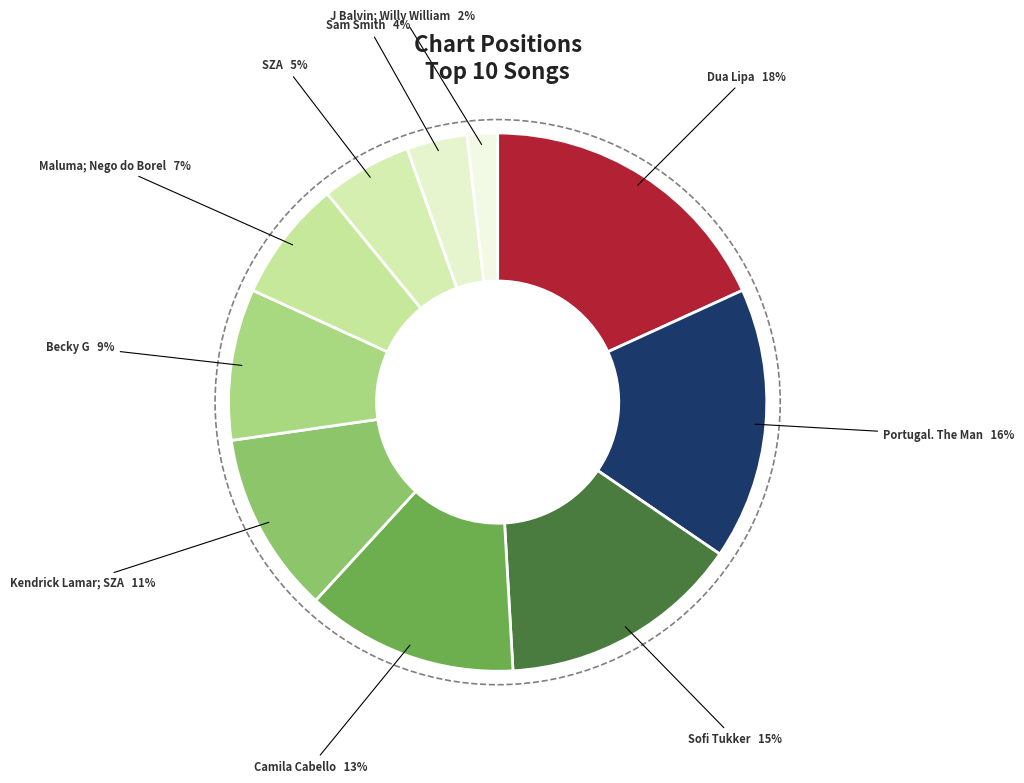

Rank the categories by value from highest to lowest.

Dua Lipa, Portugal. The Man, Sofi Tukker, Camila Cabello, Kendrick Lamar; SZA, Becky G, Maluma; Nego do Borel, SZA, Sam Smith, J Balvin; Willy William